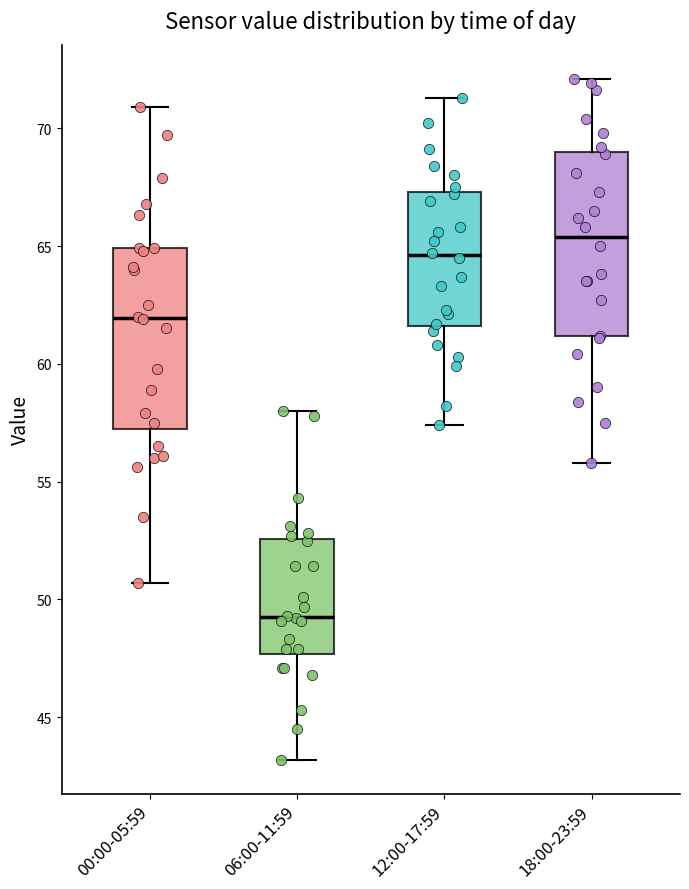

Where does the upper whisker of the box for 00:00-05:59 end on the y-axis? The values are not printed on the chart, so give them approximately, as read against the axis.

71.0